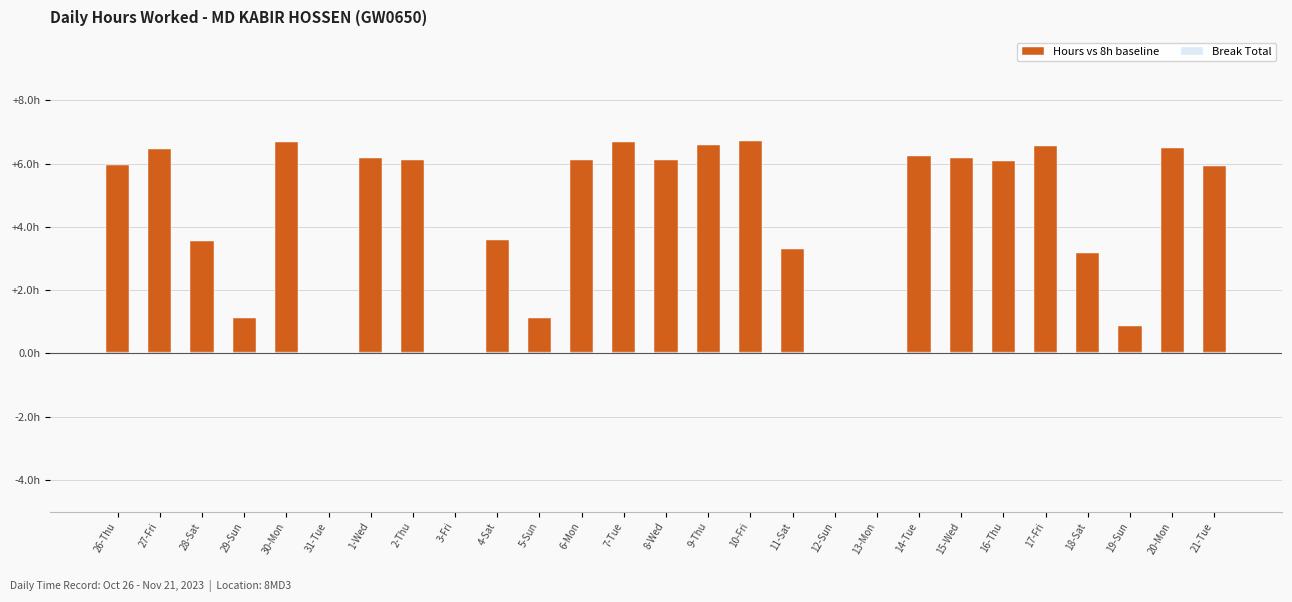

Reading left to right, what are all the values shown in this chart?

Hours vs 8h baseline: 26-Thu=6.0	27-Fri=6.5	28-Sat=3.5	29-Sun=1.1	30-Mon=6.7	31-Tue=0.0	1-Wed=6.2	2-Thu=6.1	3-Fri=0.0	4-Sat=3.6	5-Sun=1.1	6-Mon=6.1	7-Tue=6.7	8-Wed=6.1	9-Thu=6.6	10-Fri=6.7	11-Sat=3.3	12-Sun=0.0	13-Mon=0.0	14-Tue=6.2	15-Wed=6.2	16-Thu=6.1	17-Fri=6.6	18-Sat=3.2	19-Sun=0.8	20-Mon=6.5	21-Tue=5.9
Break Total: 26-Thu=0.1	27-Fri=0.1	28-Sat=0.1	29-Sun=0.1	30-Mon=0.1	31-Tue=0.0	1-Wed=0.1	2-Thu=0.1	3-Fri=0.0	4-Sat=0.1	5-Sun=0.1	6-Mon=0.1	7-Tue=0.1	8-Wed=0.1	9-Thu=0.1	10-Fri=0.1	11-Sat=0.1	12-Sun=0.0	13-Mon=0.0	14-Tue=0.1	15-Wed=0.1	16-Thu=0.1	17-Fri=0.1	18-Sat=0.1	19-Sun=0.1	20-Mon=0.1	21-Tue=0.1